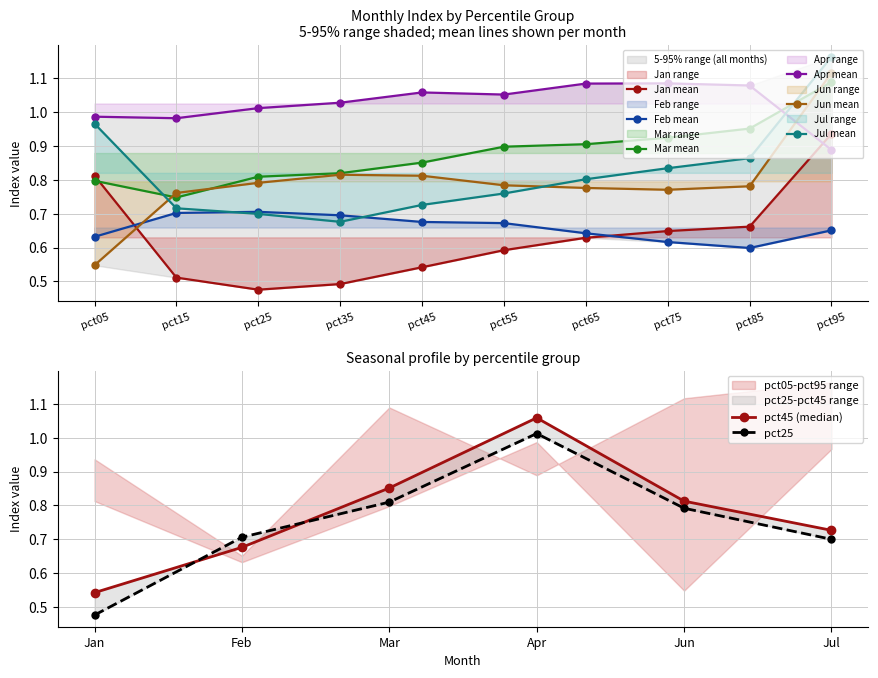

Which series changed the most between pct15 and pct95?

Jul